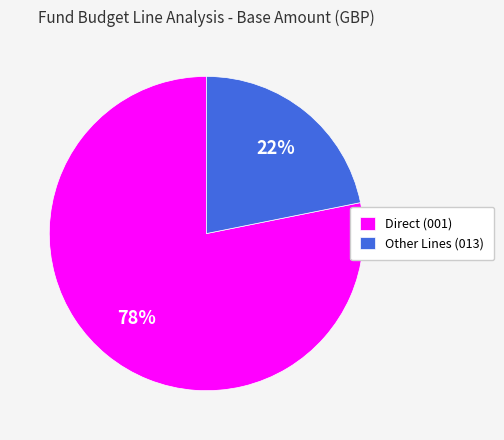

To the nearest percent, what percentage of the pie is Direct (001)?

78%